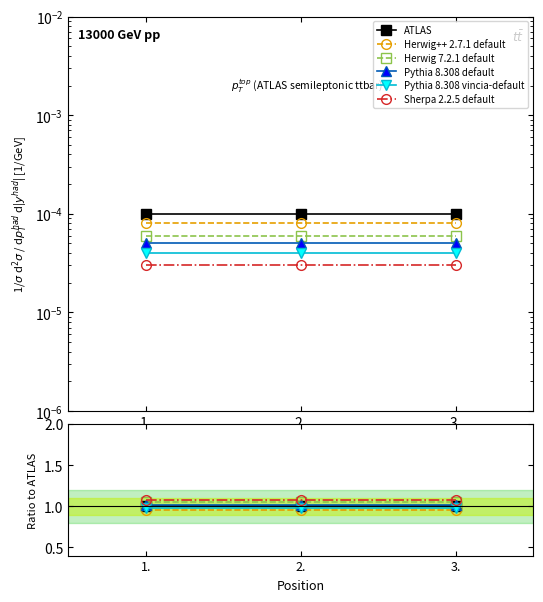

What is the maximum value shown in the chart?

1.1